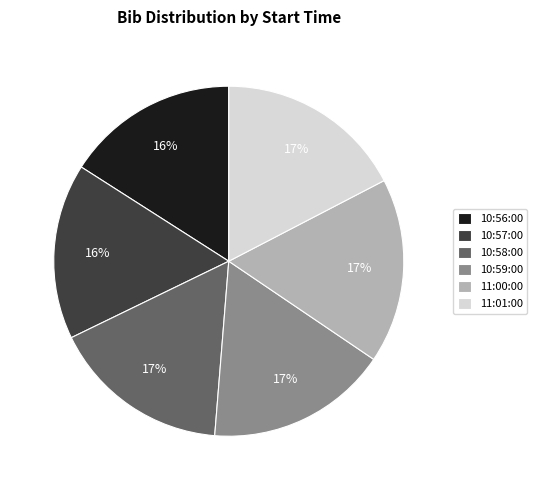

Is 11:01:00 the majority of the pie?

No